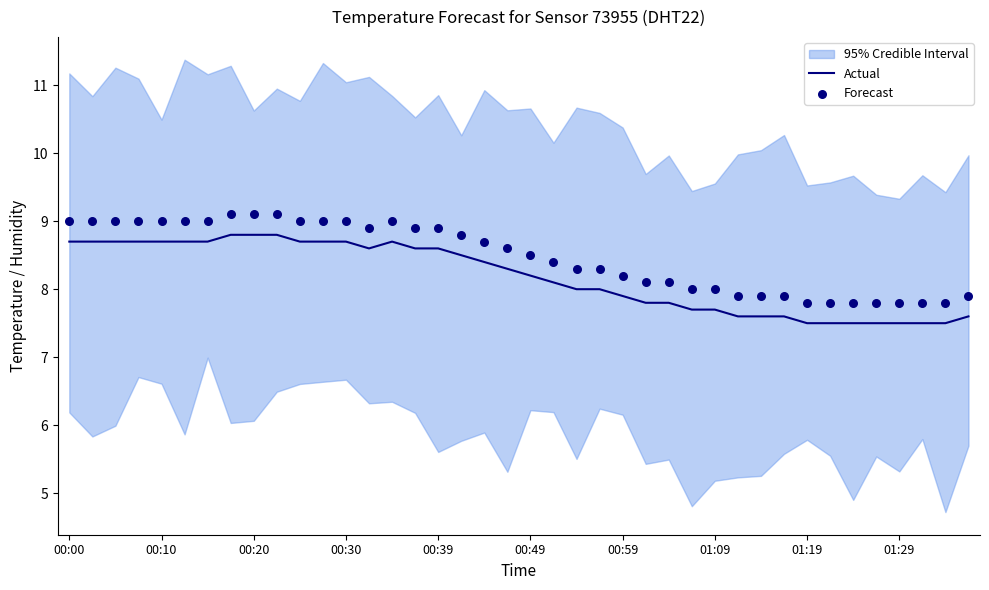

The value of Actual at 00:10 is 8.7. True or false?

True